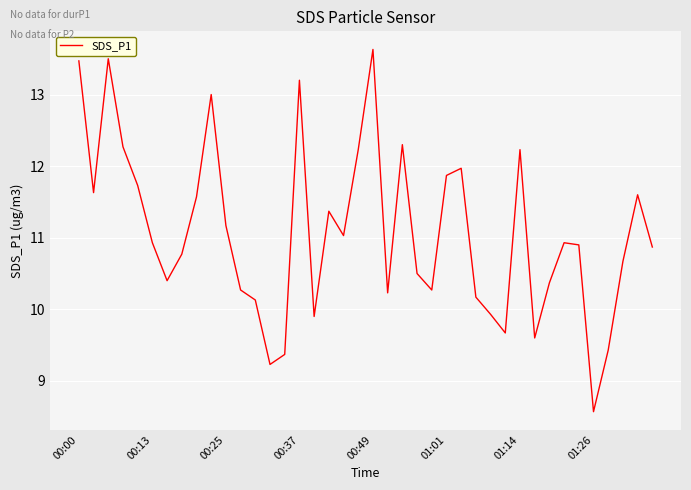

Is this an area chart (filled region under the line)?

No